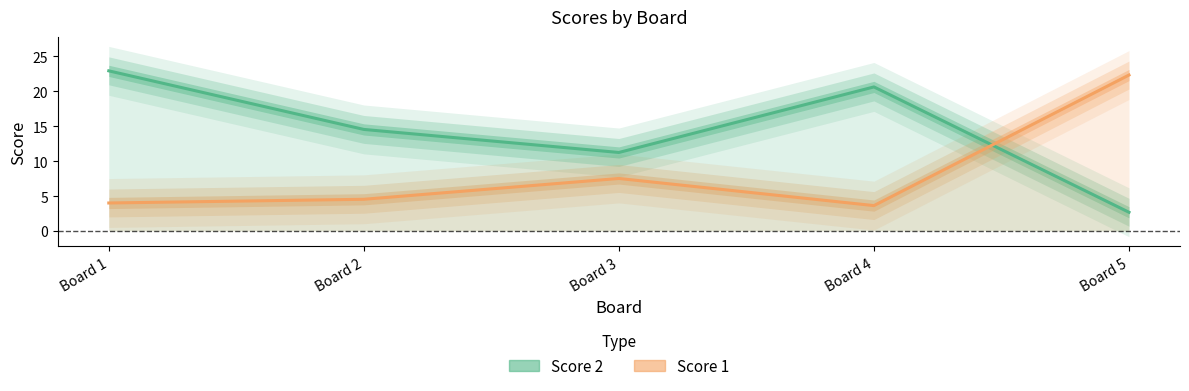

What is the sum of all Score 2 values?

72.0